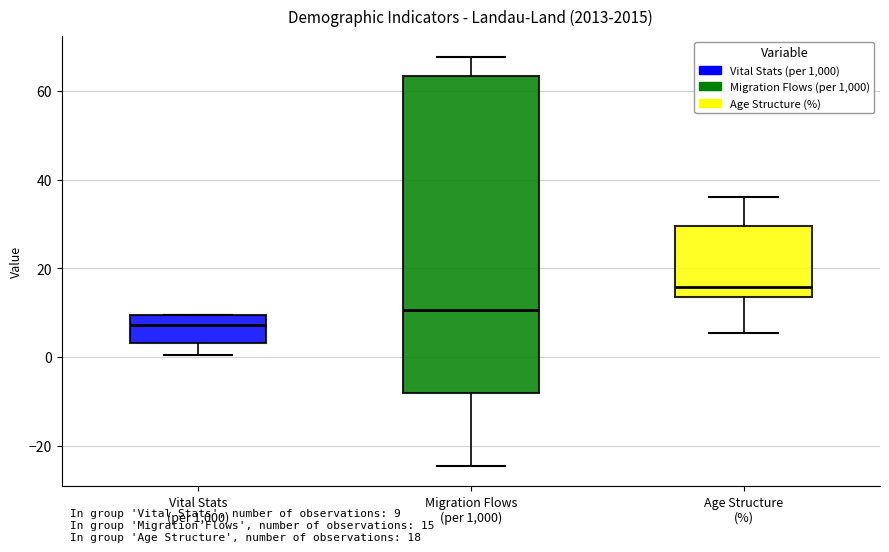

Reading left to right, transcribe this box plot: for each box, give where its median line is, the range the box spans, and where its two whiskers end, as read against the y-axis. The values are not printed on the chart, so give them approximately, as read against the axis.

Vital Stats (per 1,000): median 8, box 4 to 10, whiskers 0 to 10
Migration Flows (per 1,000): median 10, box -8 to 64, whiskers -24 to 68
Age Structure (%): median 16, box 14 to 30, whiskers 6 to 36